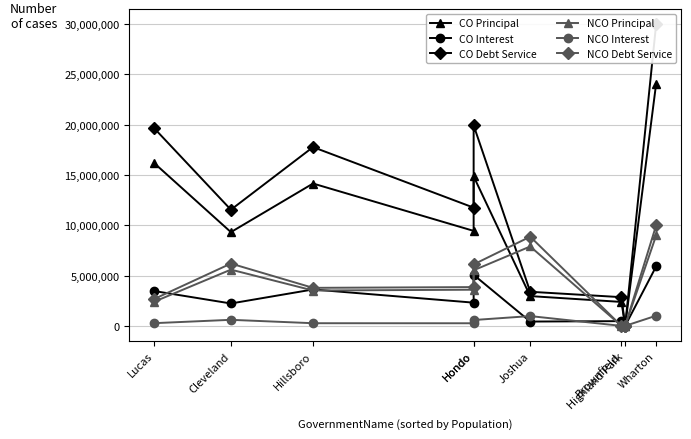

Is the value of NCO Interest at Highland Park greater than the value of NCO Principal at Lucas?

No